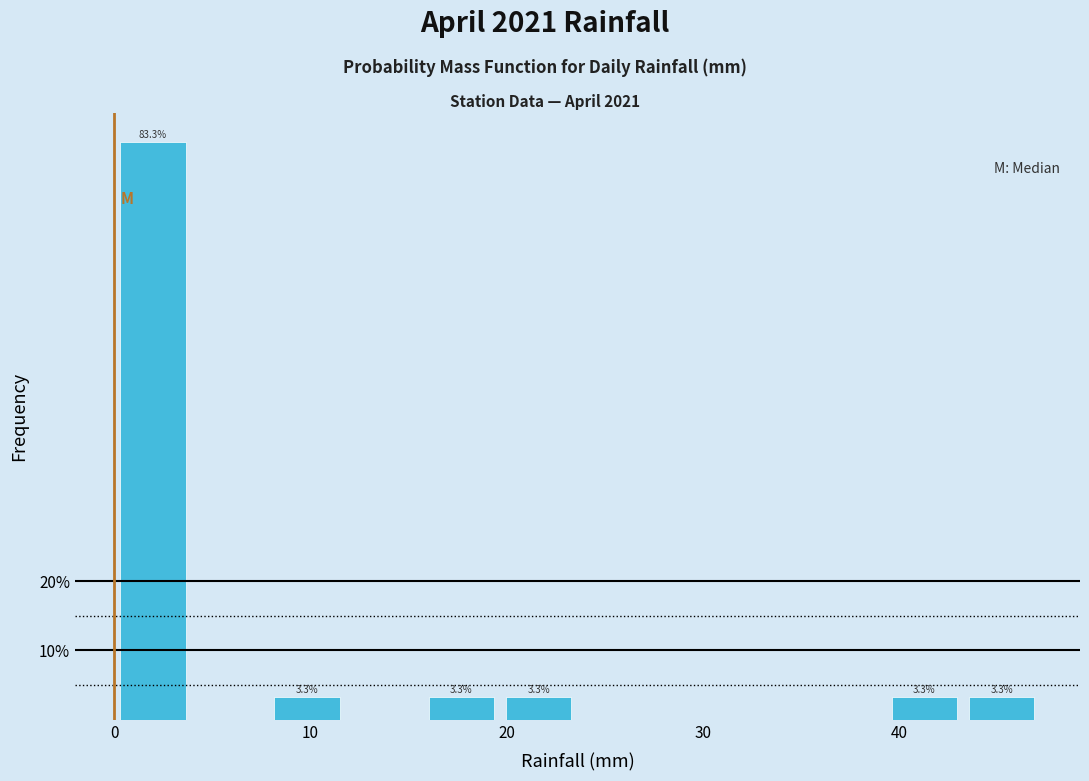

Around what value on the x-axis is the tallest bar? Give the approximate position of its centre, as read against the axis.

2